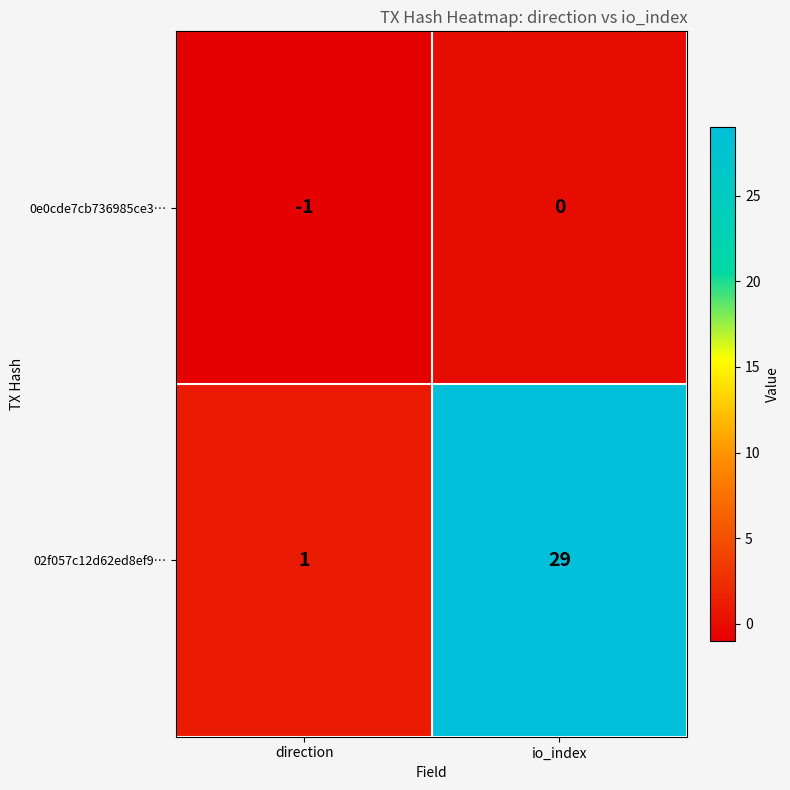

What is the sum of all 02f057c12d62ed8ef9… values?

30